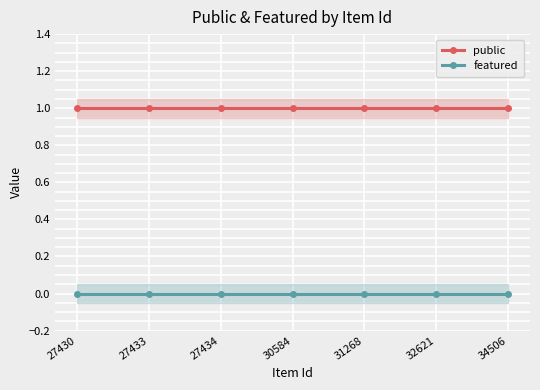

The value of featured at 32621 is 0. True or false?

True